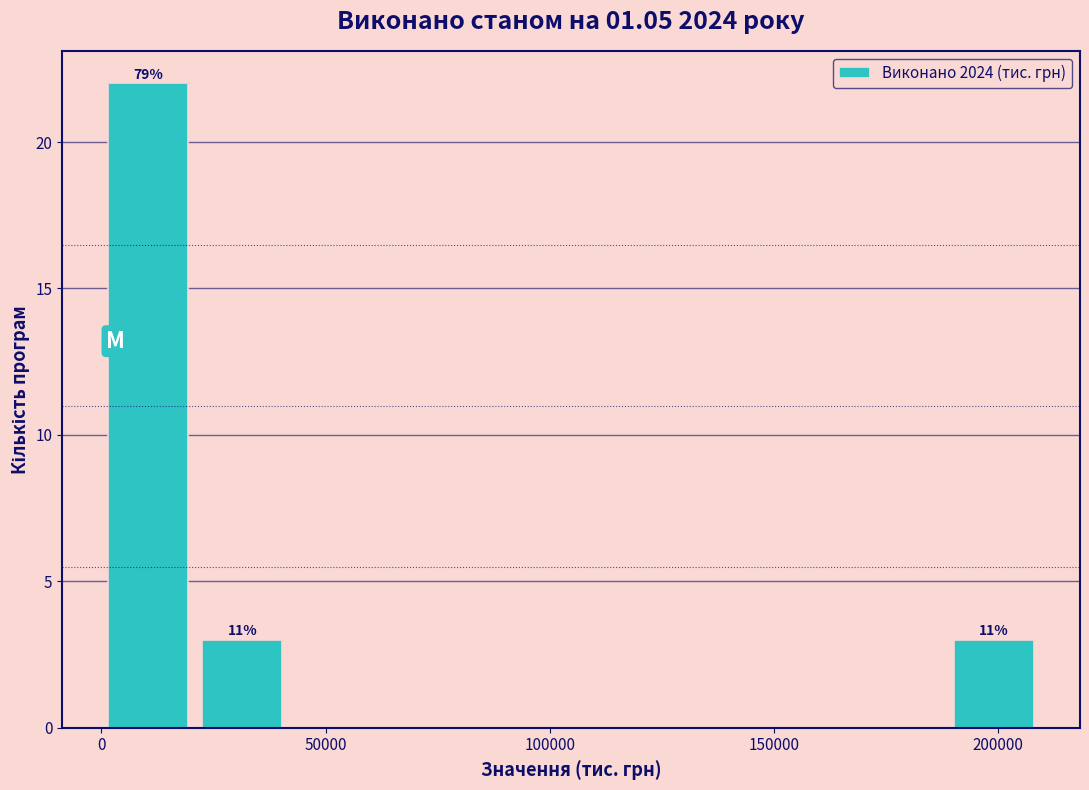

Over which range of the x-axis is the bar tallest?

0 to 20000